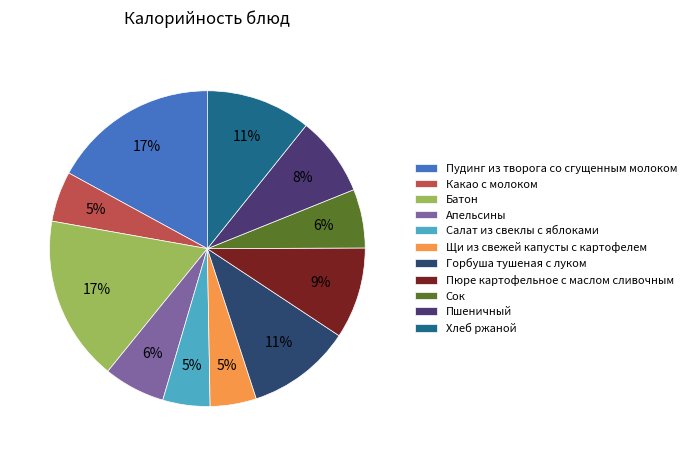

The Хлеб ржаной slice represents 1% of the pie. True or false?

False